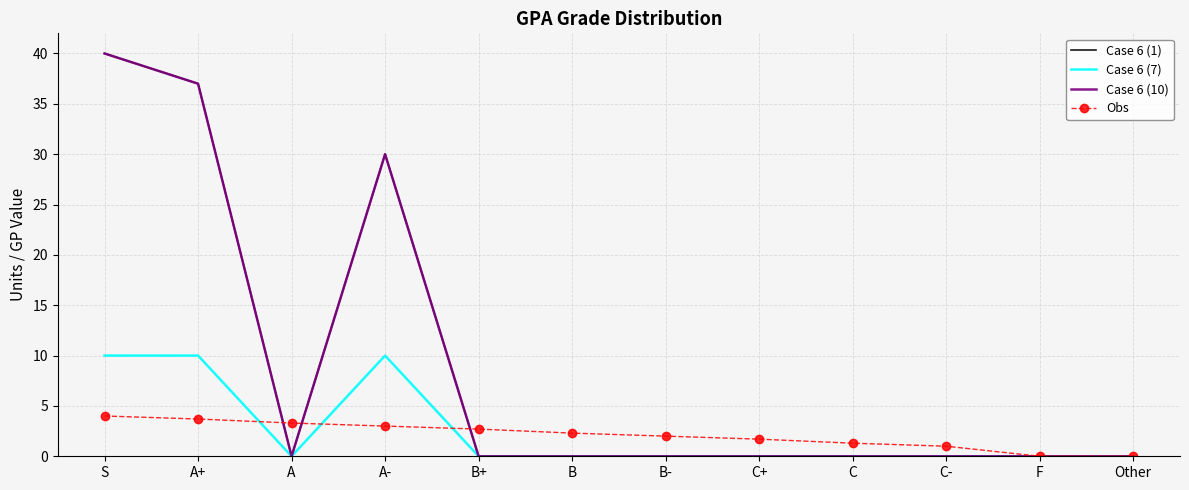

What is the label of the 4th point from the left?

A-